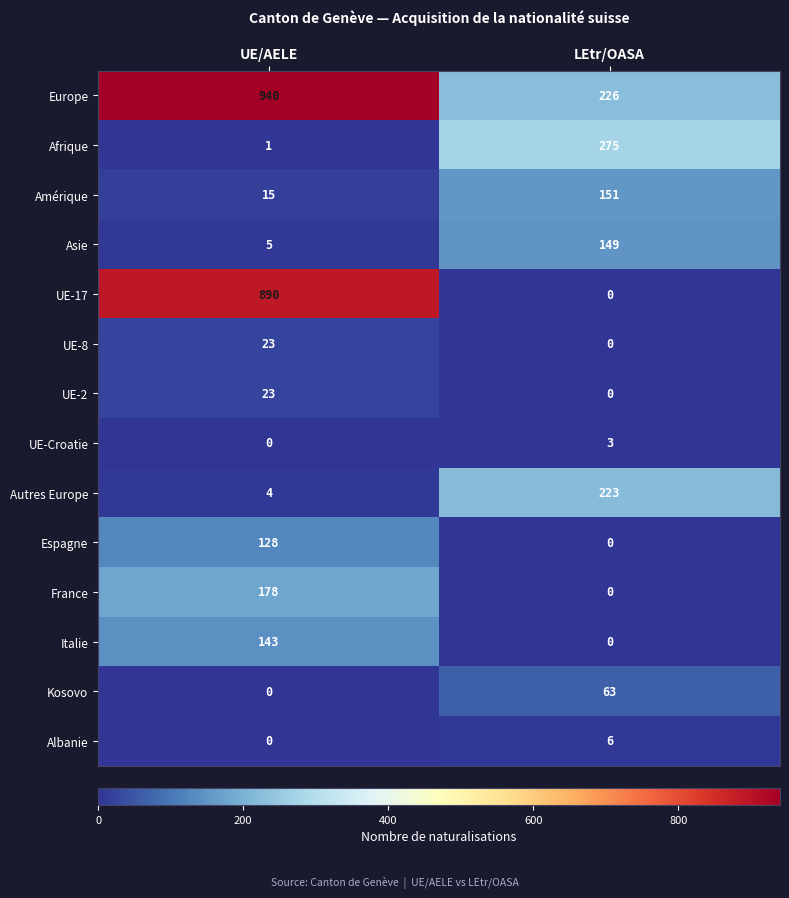

Is it true that Asie equals 253 at LEtr/OASA?

False